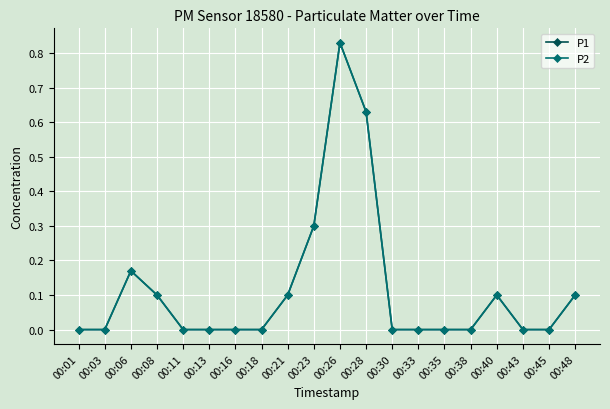

What is the difference between the second highest and second lowest values in the P2 series?

0.6